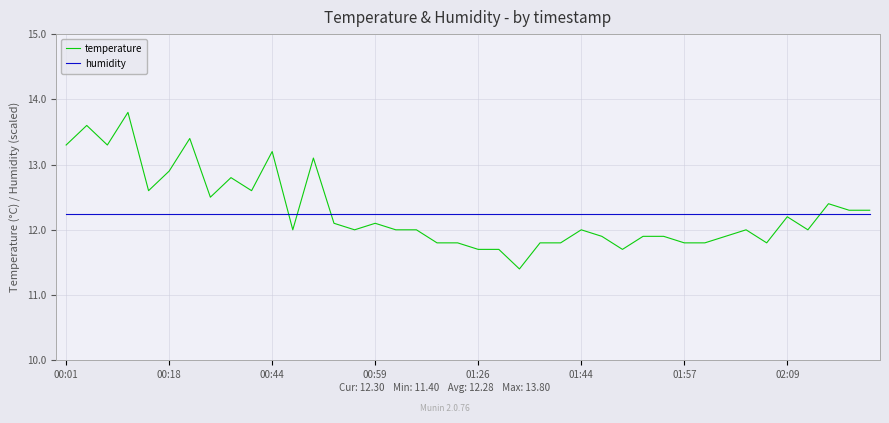

Which series has the largest range (max minus min)?

temperature